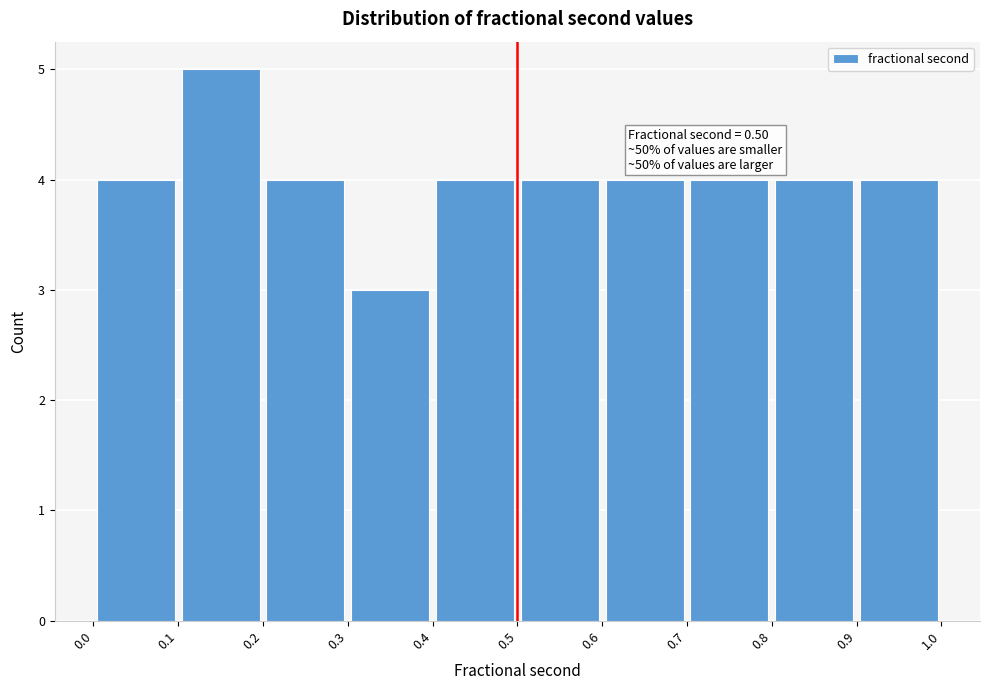

Over which range of the x-axis is the bar tallest?

0.1 to 0.2